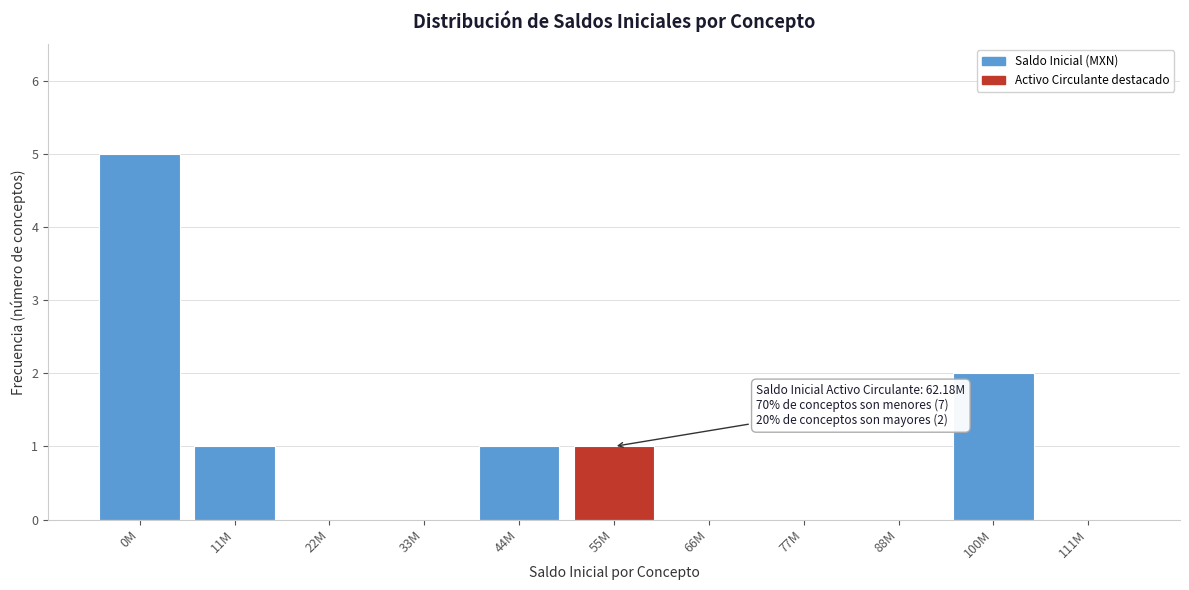

Reading left to right, what are all the values shown in this chart?

0M=5	11M=1	22M=0	33M=0	44M=1	55M=1	66M=0	77M=0	88M=0	100M=2	111M=0